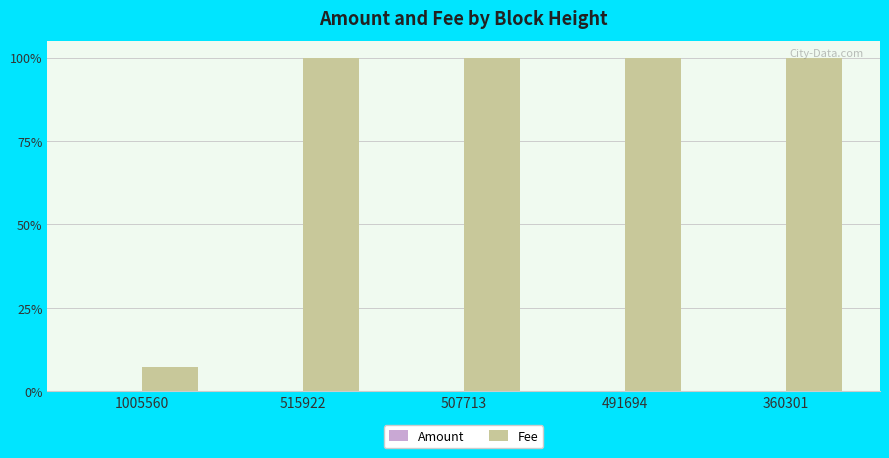

Which series has the largest total across all categories?

Fee